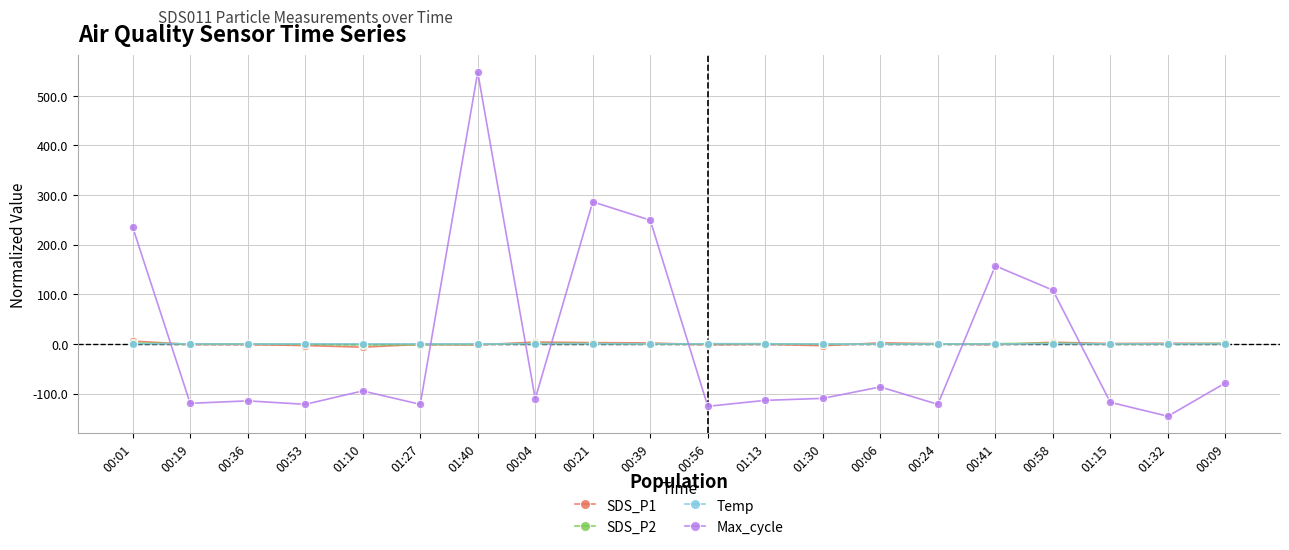

True or false: Max_cycle has more than 2 points higher than both neighbors.

True